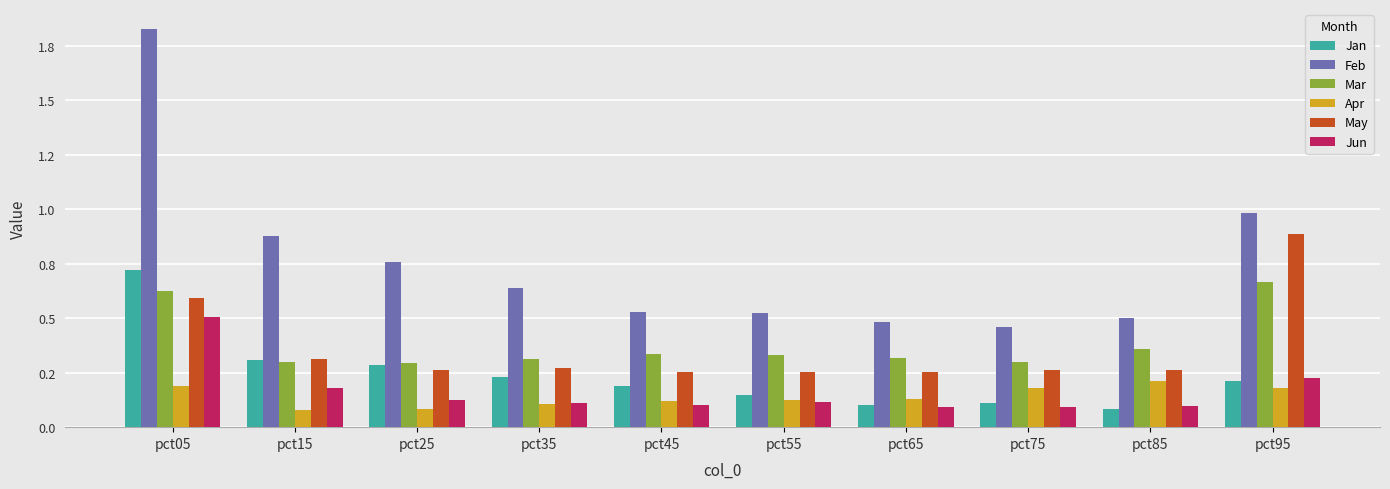

What are all the series names shown in the legend?

Jan, Feb, Mar, Apr, May, Jun